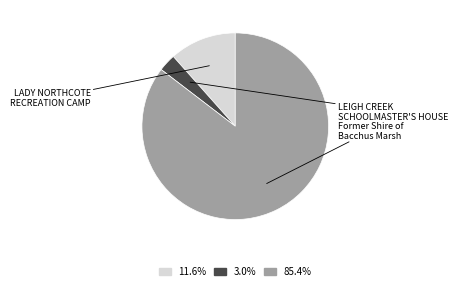

Is there any slice that represents more than half of the pie?

Yes